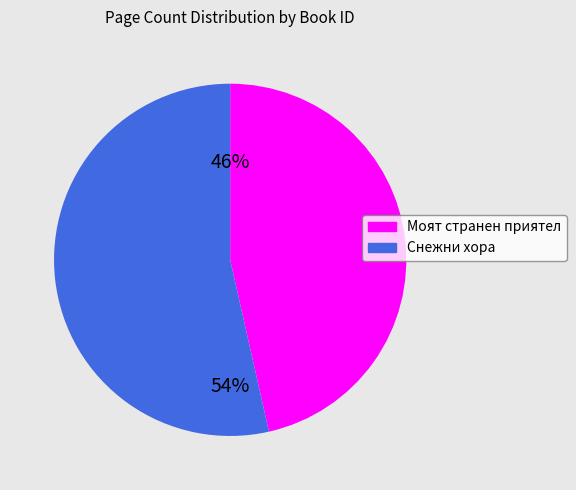

Is there any slice that represents more than half of the pie?

Yes